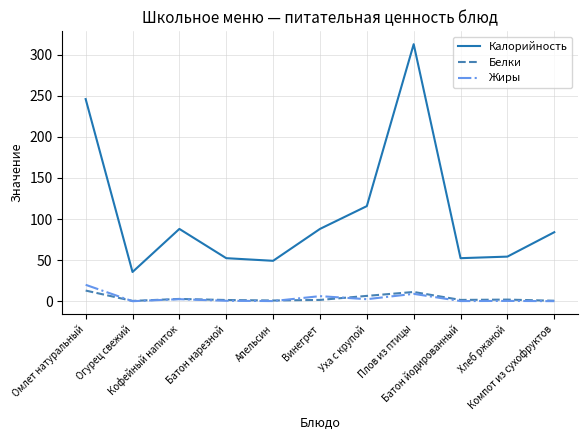

What is the sum of all Калорийность values?

1178.5